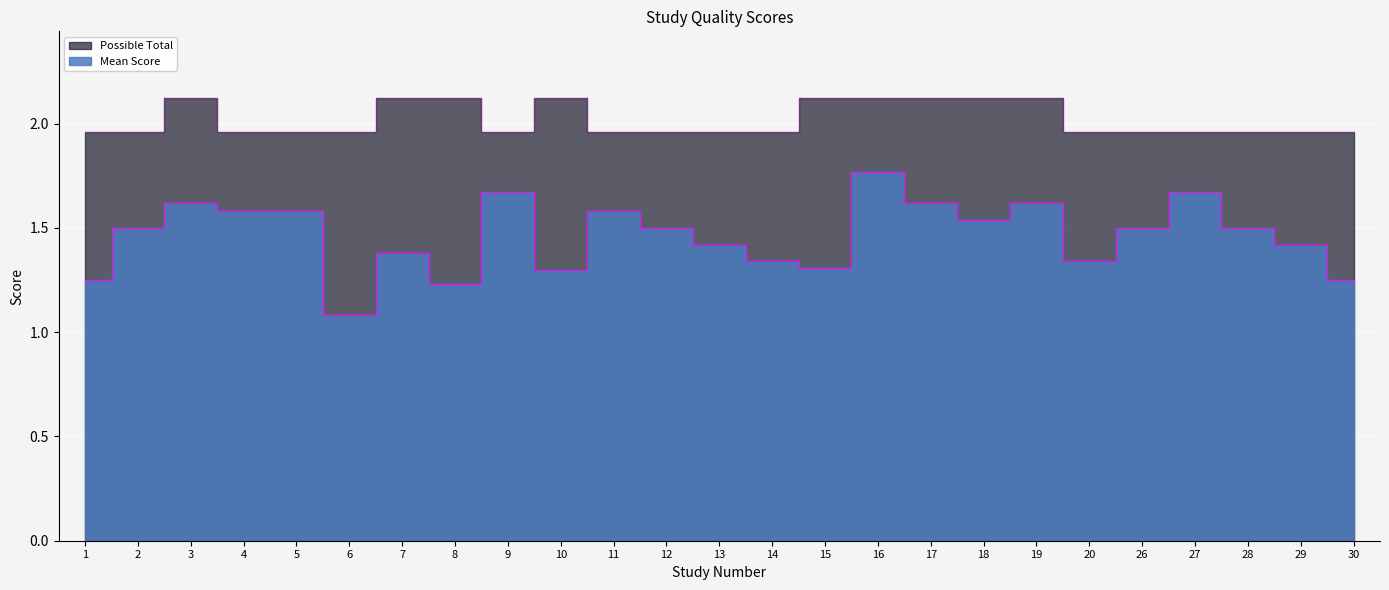

Reading left to right, extract all data points from this chart.

Mean Score: 1=1.2	2=1.5	3=1.6	4=1.6	5=1.6	6=1.1	7=1.4	8=1.2	9=1.7	10=1.3	11=1.6	12=1.5	13=1.4	14=1.3	15=1.3	16=1.8	17=1.6	18=1.5	19=1.6	20=1.3	26=1.5	27=1.7	28=1.5	29=1.4	30=1.2
Possible Total: 1=2.0	2=2.0	3=2.1	4=2.0	5=2.0	6=2.0	7=2.1	8=2.1	9=2.0	10=2.1	11=2.0	12=2.0	13=2.0	14=2.0	15=2.1	16=2.1	17=2.1	18=2.1	19=2.1	20=2.0	26=2.0	27=2.0	28=2.0	29=2.0	30=2.0